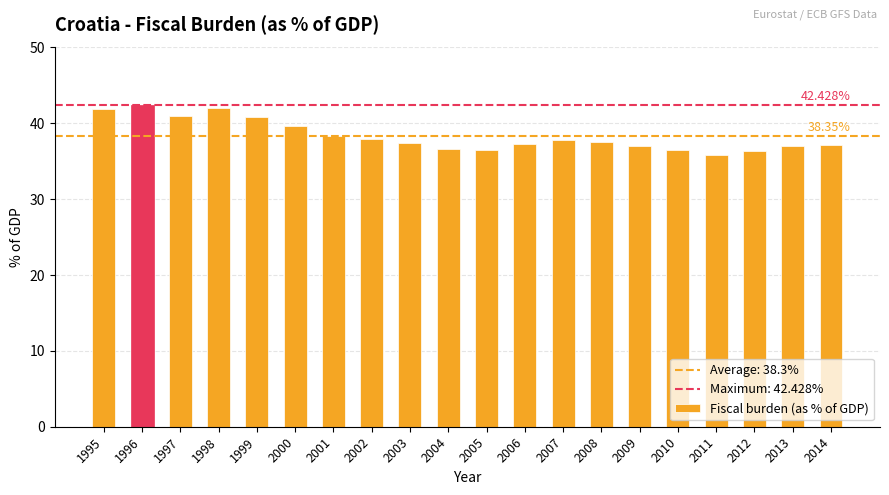

What is the smallest value displayed?

35.9